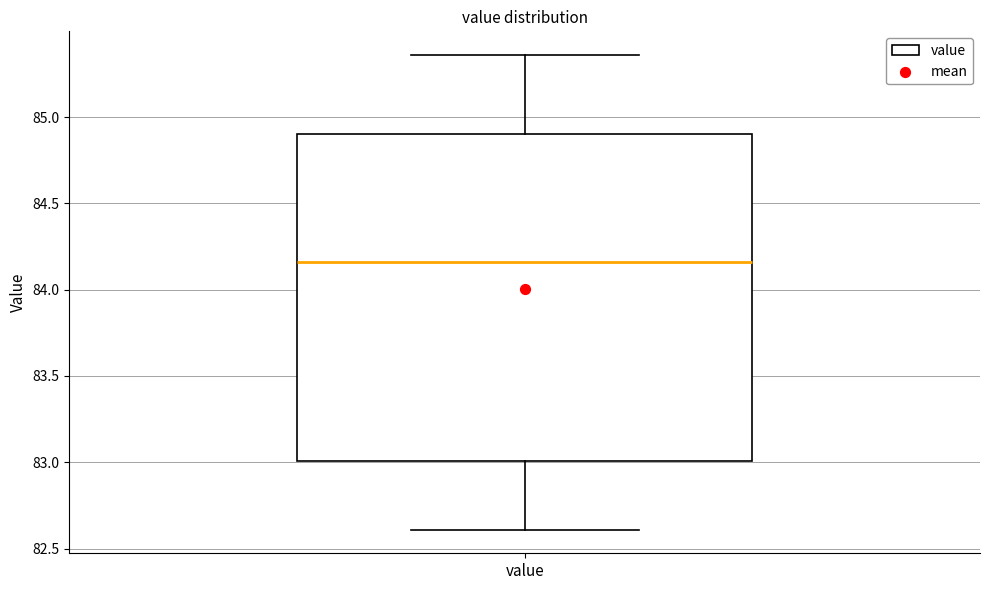

Transcribe this box plot: give where the median line is, the range the box spans, and where the two whiskers end, as read against the y-axis. The values are not printed on the chart, so give them approximately, as read against the axis.

median 84.15, box 83.00 to 84.90, whiskers 82.60 to 85.35